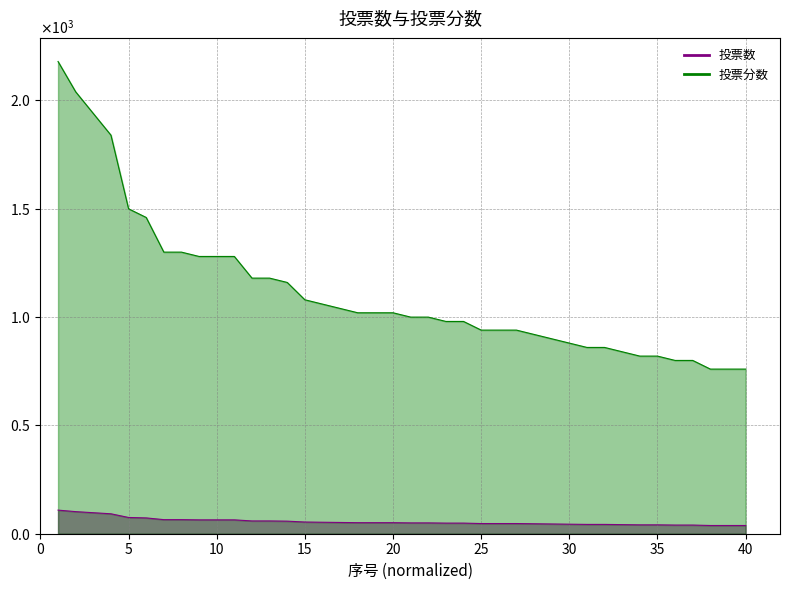

True or false: 投票数 and 投票分数 intersect in this chart.

False